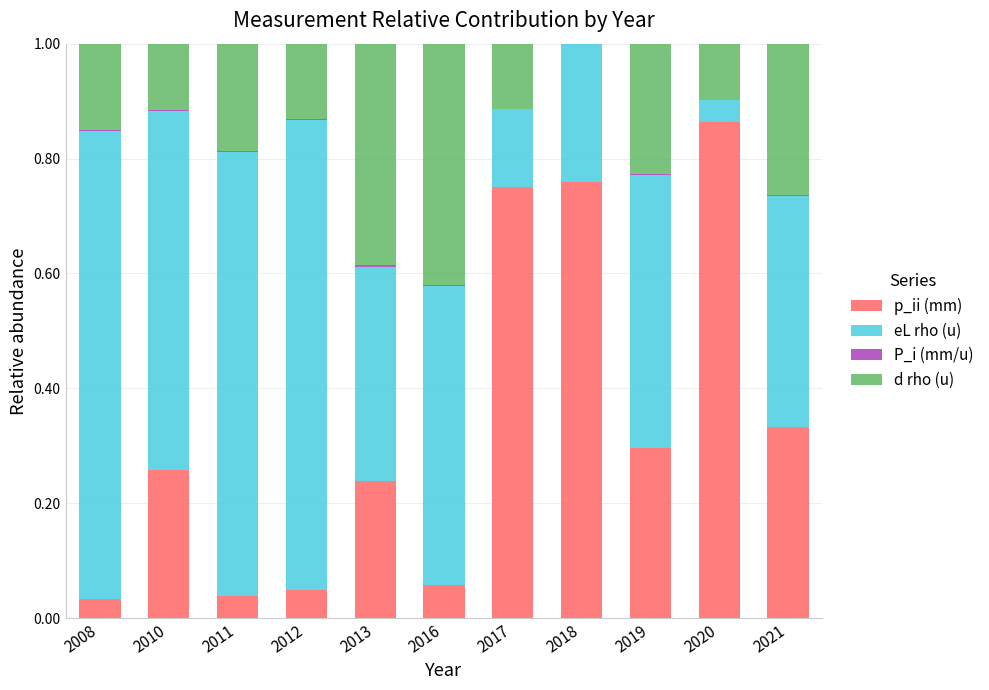

What is the sum of all p_ii (mm) values?

3.7